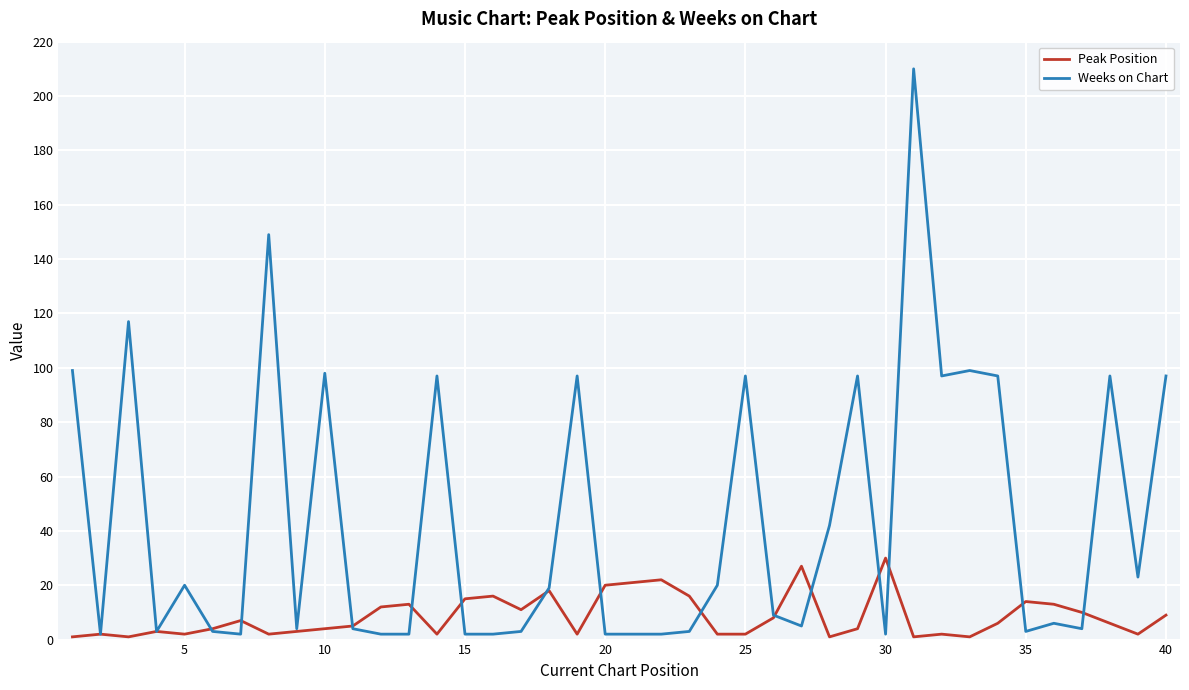

What is the greatest value displayed?

210